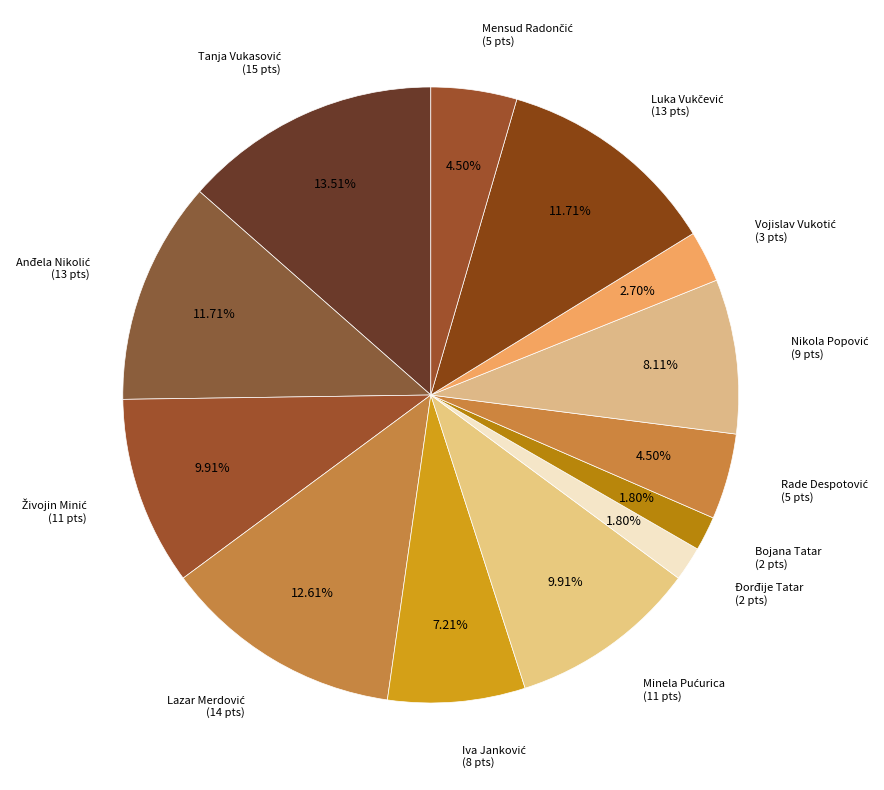

Does any single category account for the majority?

No